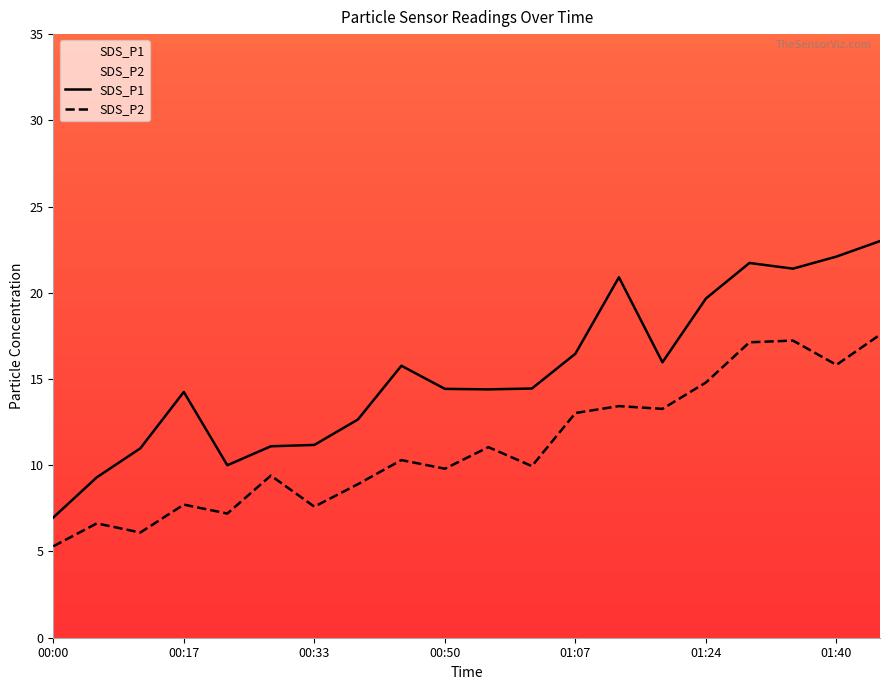

Is this an area chart (filled region under the line)?

No